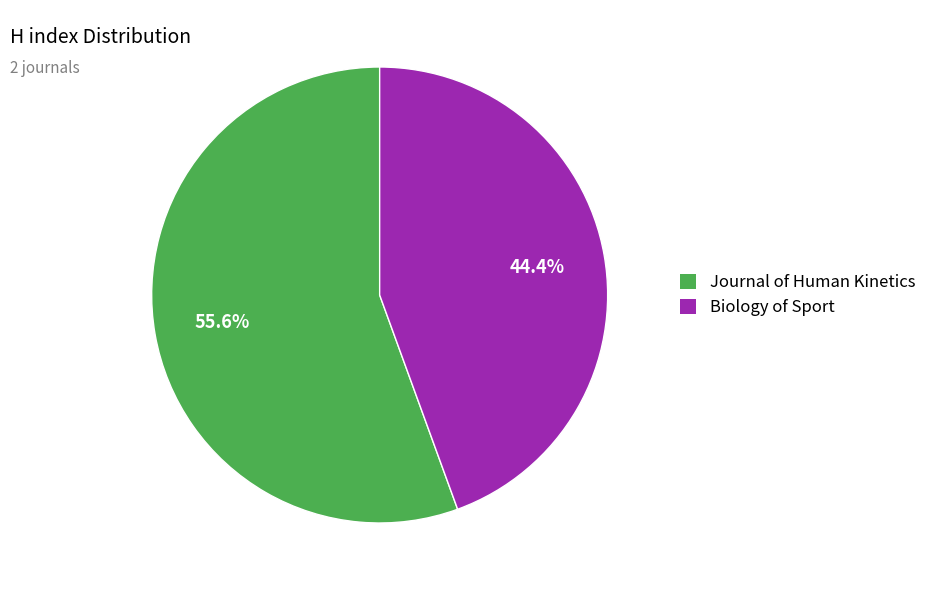

To the nearest percent, what is the difference between the Journal of Human Kinetics and Biology of Sport slice percentages?

11%